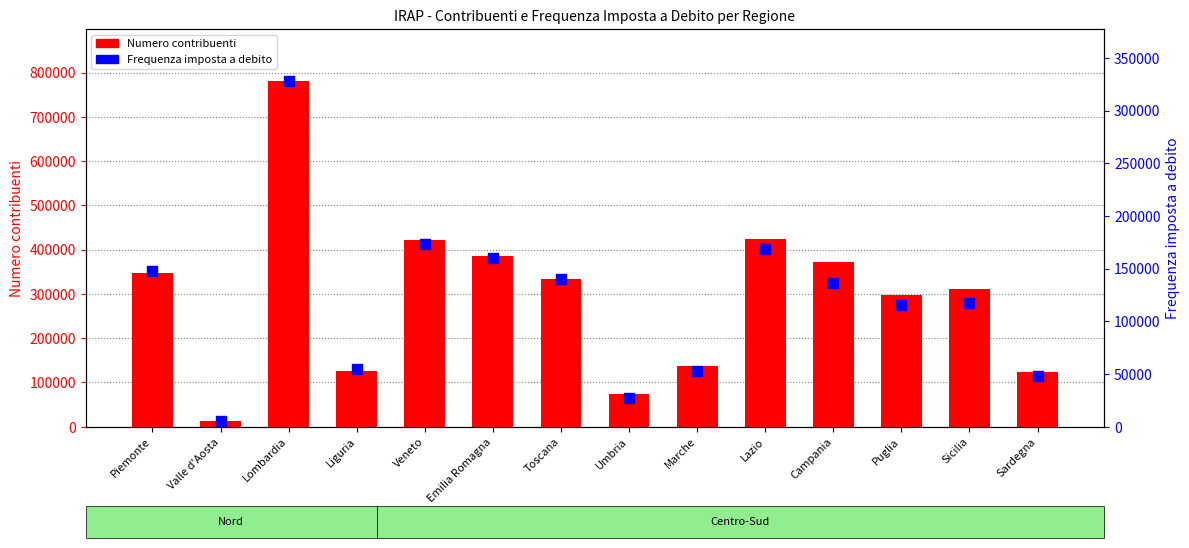

Which series has the largest total across all categories?

Numero contribuenti